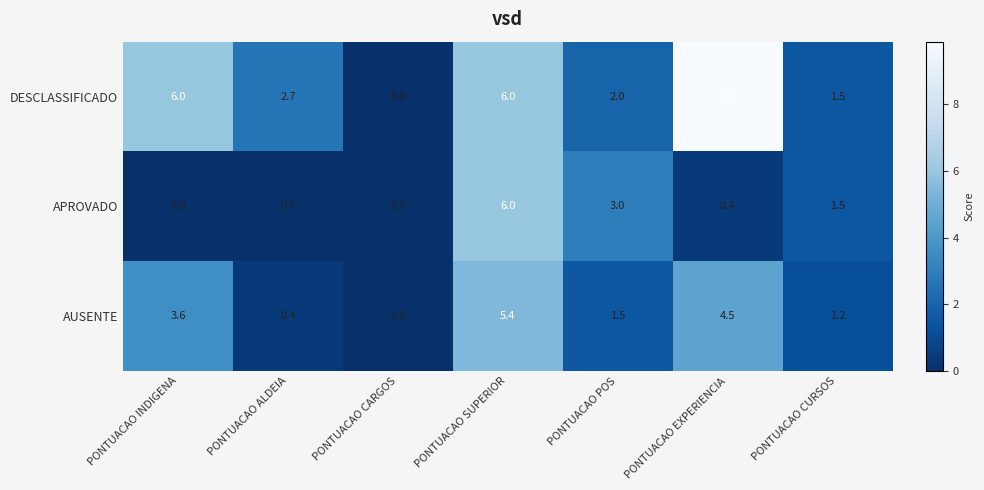

True or false: DESCLASSIFICADO has a value of 6.0 at PONTUACAO SUPERIOR.

True